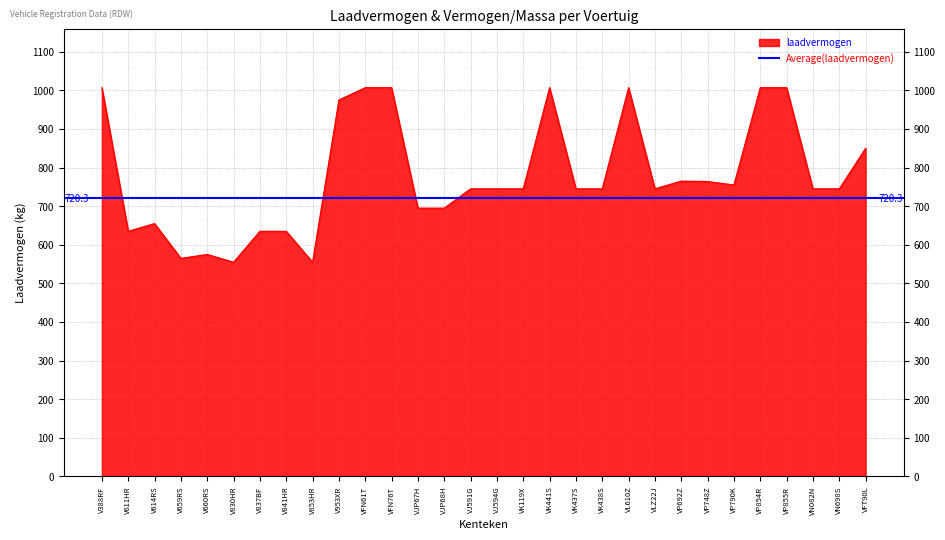

Rank the categories by value from highest to lowest.

V388RF, VFN61T, VFN76T, VK441S, VL610Z, VP854R, VP855R, V953XR, VFT90L, VP692Z, VP748Z, VP790K, VJ591G, VJ594G, VK119X, VK437S, VK438S, VLZ22J, VN082N, VN698S, VJP67H, VJP68H, V614RS, V611HR, V837BF, V841HR, V660RS, V659RS, V830HR, V853HR